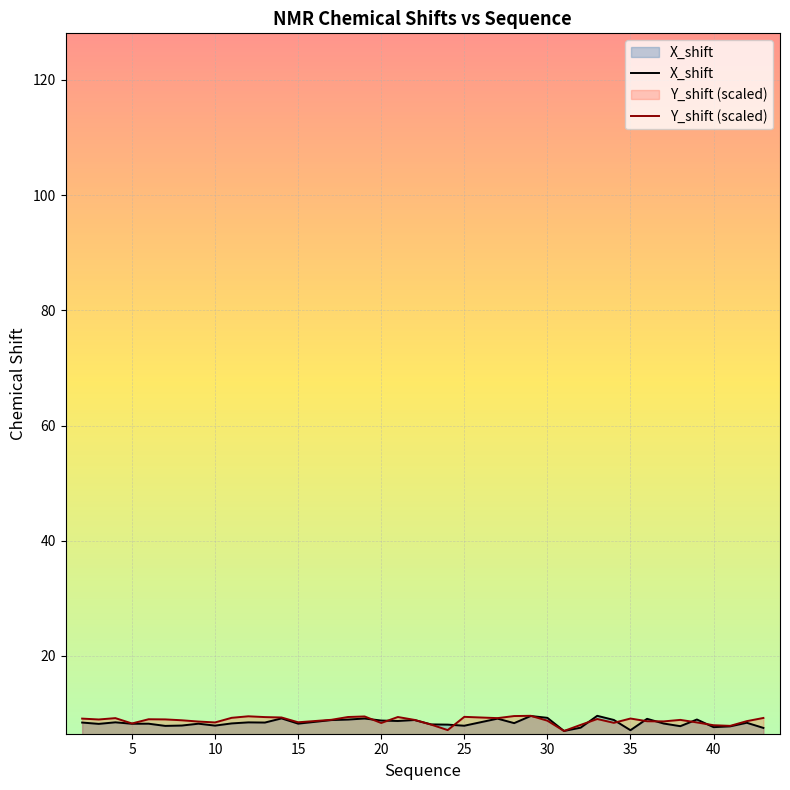

What are all the series names shown in the legend?

X_shift, Y_shift (scaled)